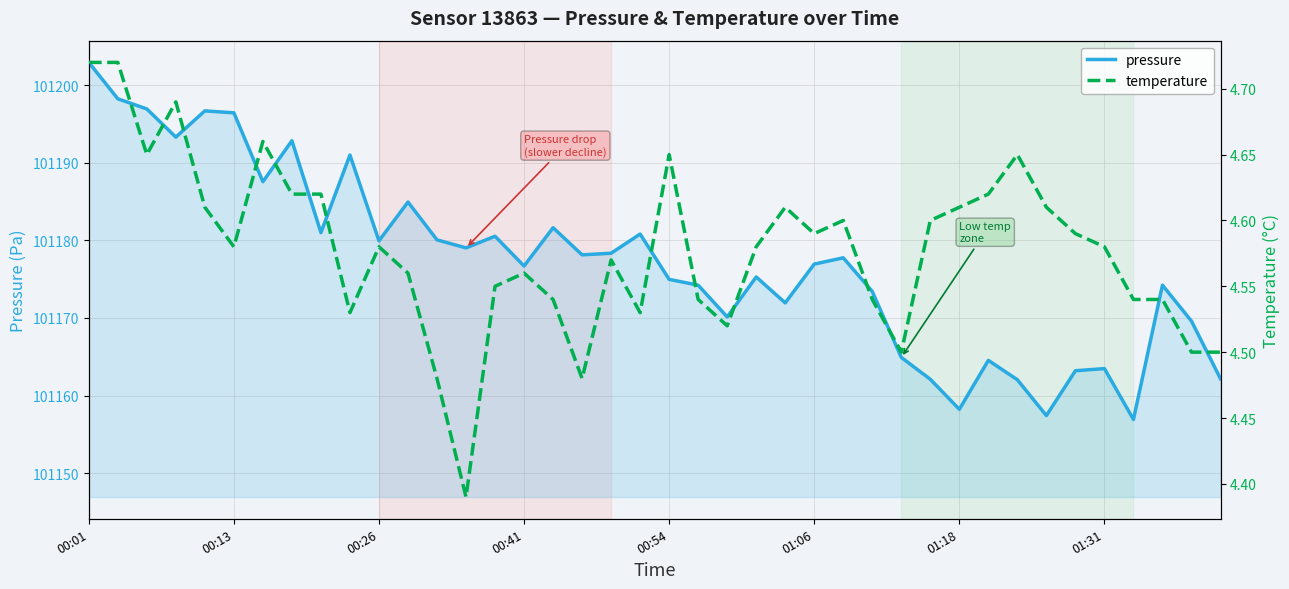

Which series has the widest spread of values?

pressure